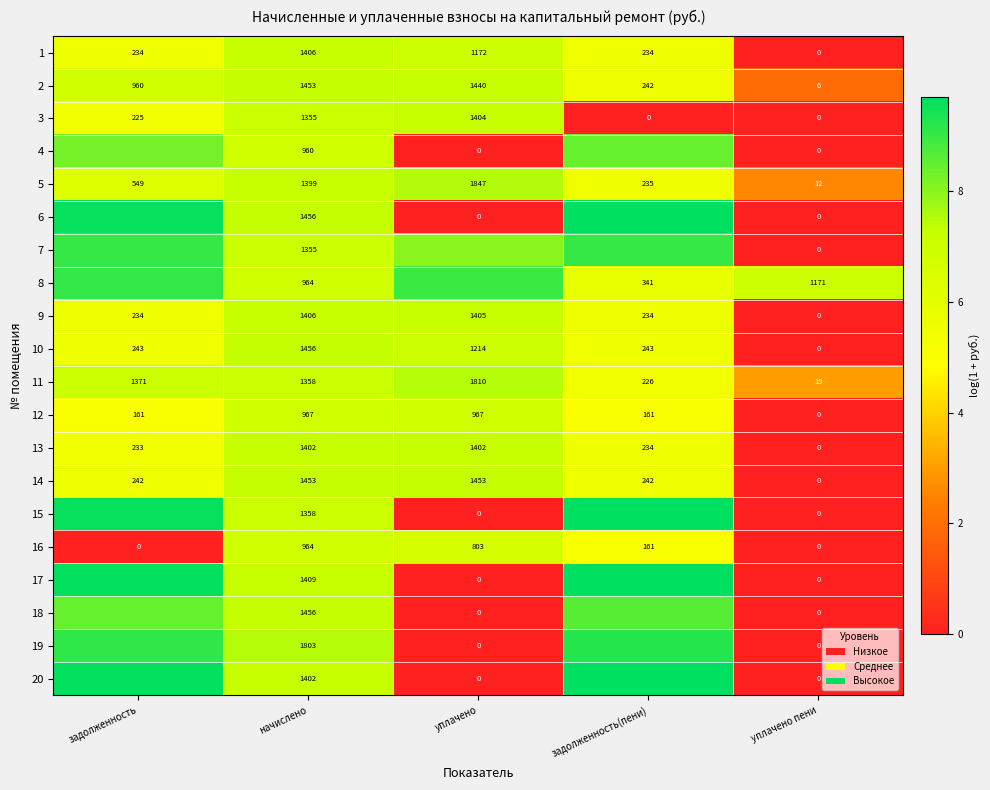

Between задолженность(пени) and задолженность, which is larger?

задолженность